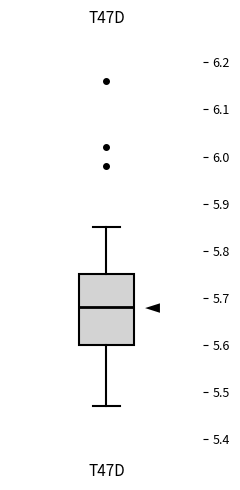

Read this box plot against the y-axis: the position of the median line, the range covered by the box, and the ends of both whiskers. The values are not printed on the chart, so give them approximately, as read against the axis.

median 5.68, box 5.60 to 5.75, whiskers 5.47 to 5.85